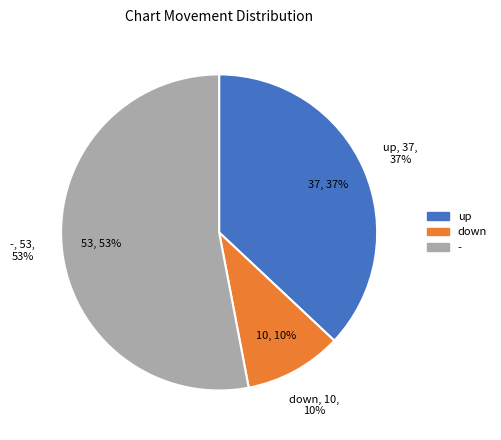

To the nearest percent, what is the difference between the up and down slice percentages?

27%